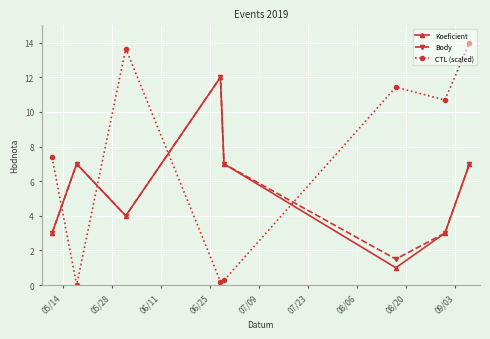

Reading right to left, extract all data points from this chart.

Koeficient: 7.0	3.0	1.0	7.0	12.0	4.0	7.0	3.0
Body: 7.0	3.0	1.5	7.0	12.0	4.0	7.0	3.0
CTL (scaled): 14.0	10.7	11.4	0.3	0.2	13.7	0.0	7.4